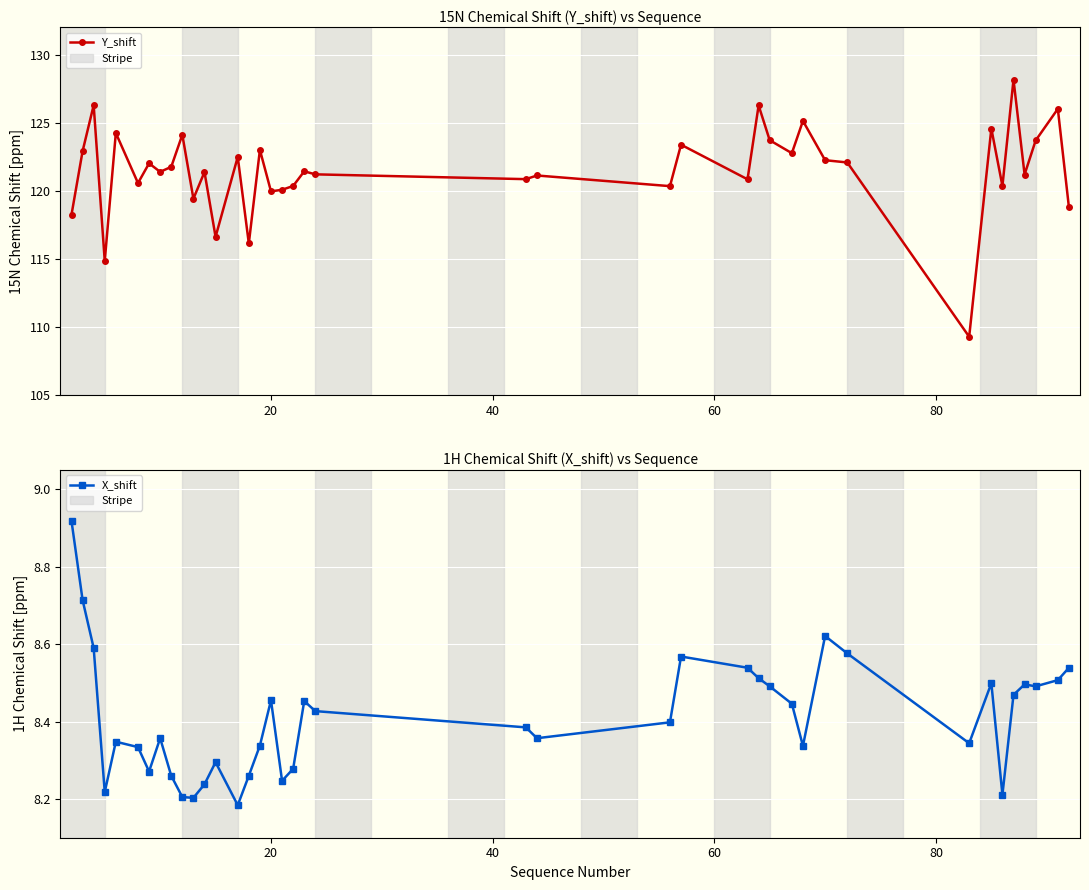

True or false: X_shift and Y_shift intersect in this chart.

False